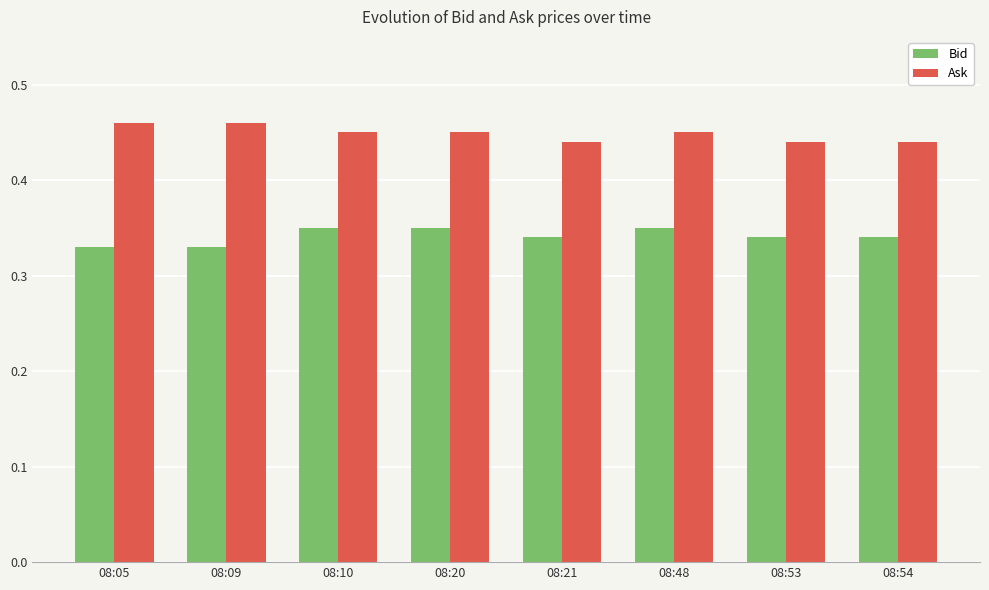

Count the Ask values in the range 0 to 1.

8